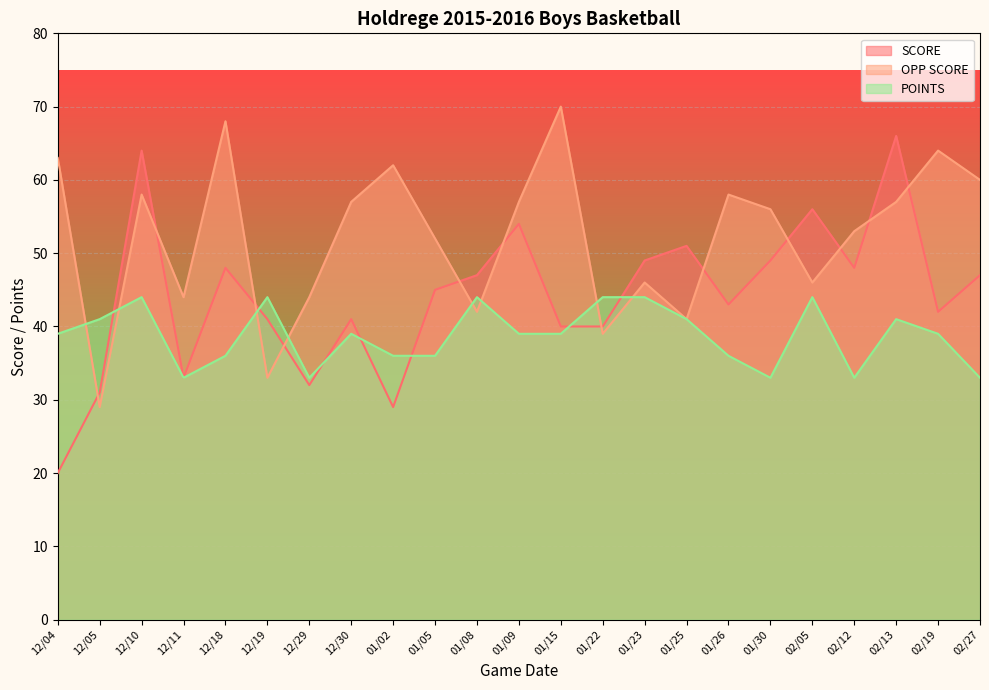

True or false: OPP SCORE and SCORE cross at least once.

True